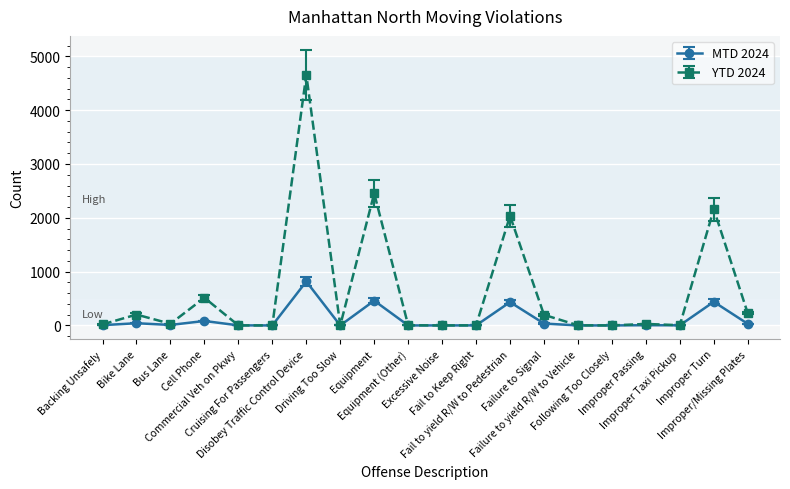

What is the total value across all series at Bus Lane?

40